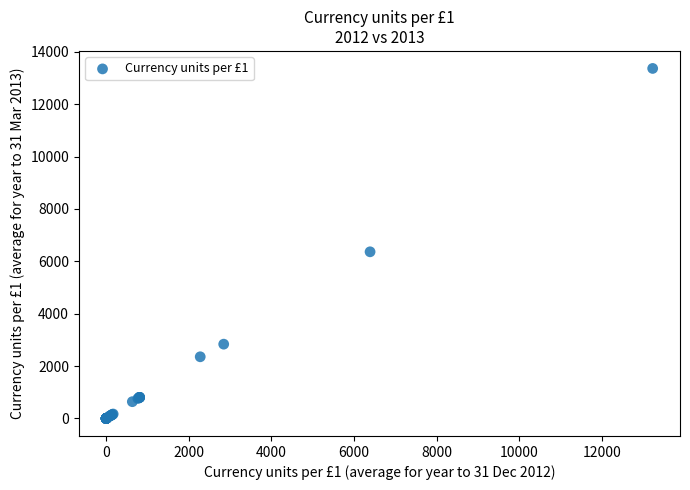

What Y value in the scatter plot is closest to 6683?

6364.8